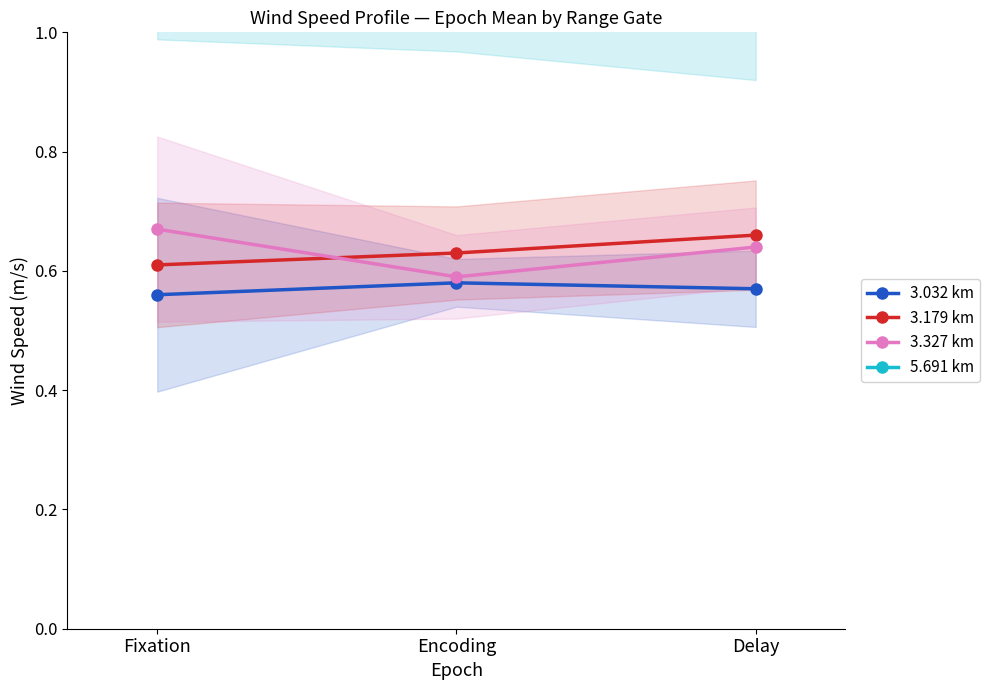

What are all the series names shown in the legend?

3.032 km, 3.179 km, 3.327 km, 5.691 km